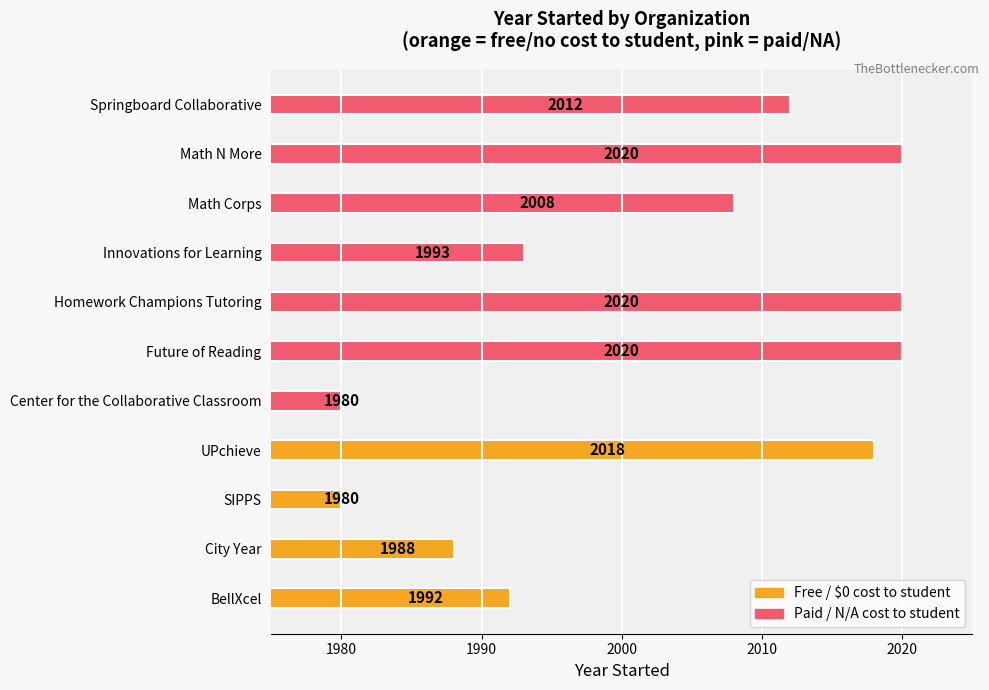

Where is the data nearest to the value 2000?

Innovations for Learning